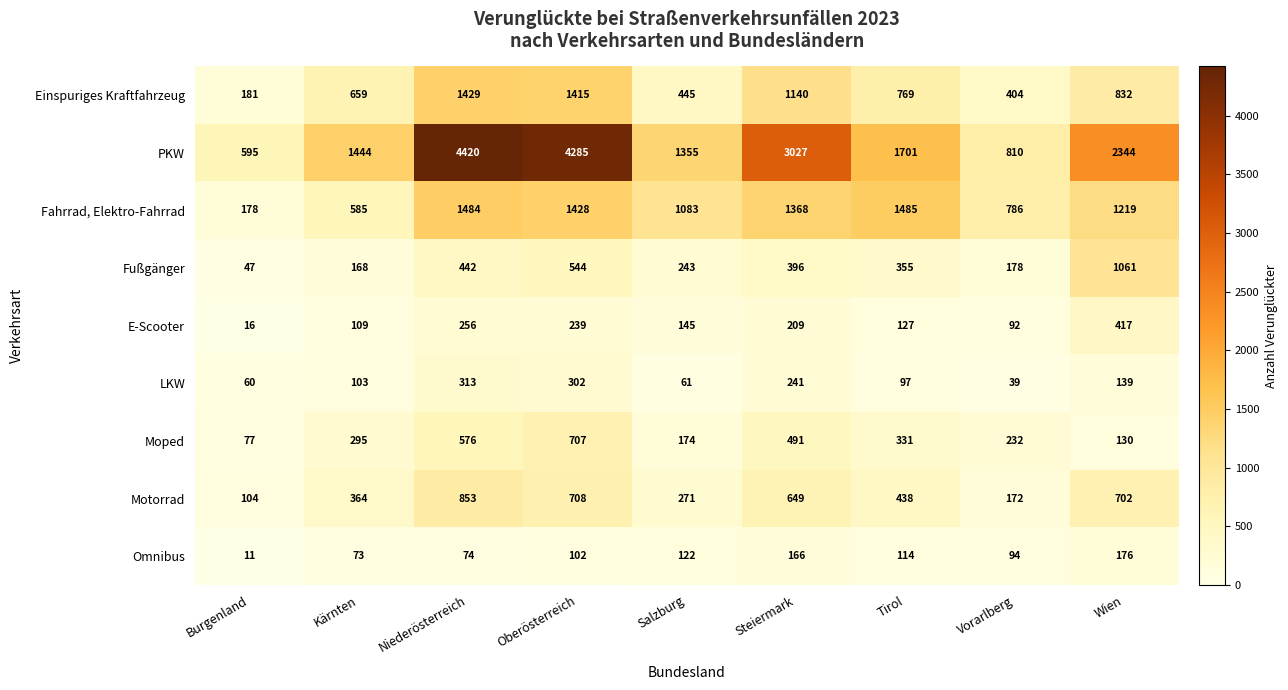

Which series has the largest range (max minus min)?

PKW